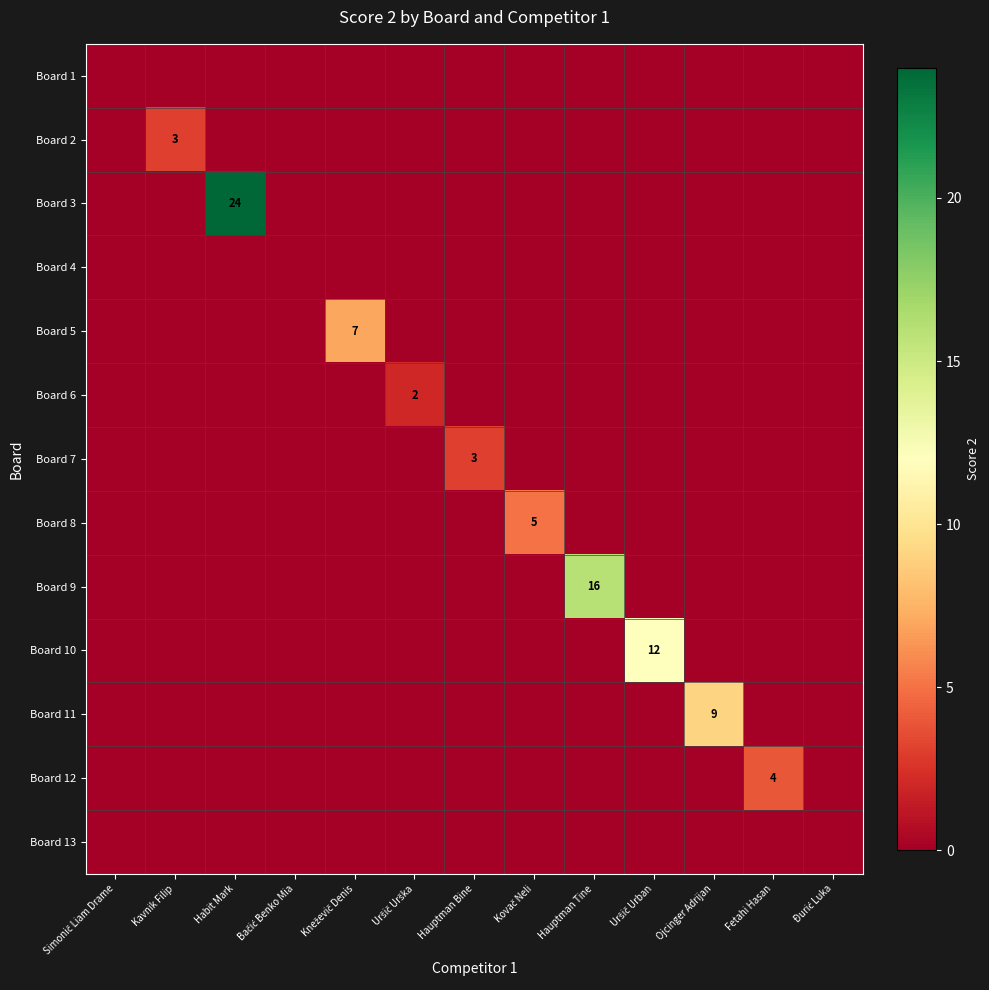

Count the number of categories in the chart.

13